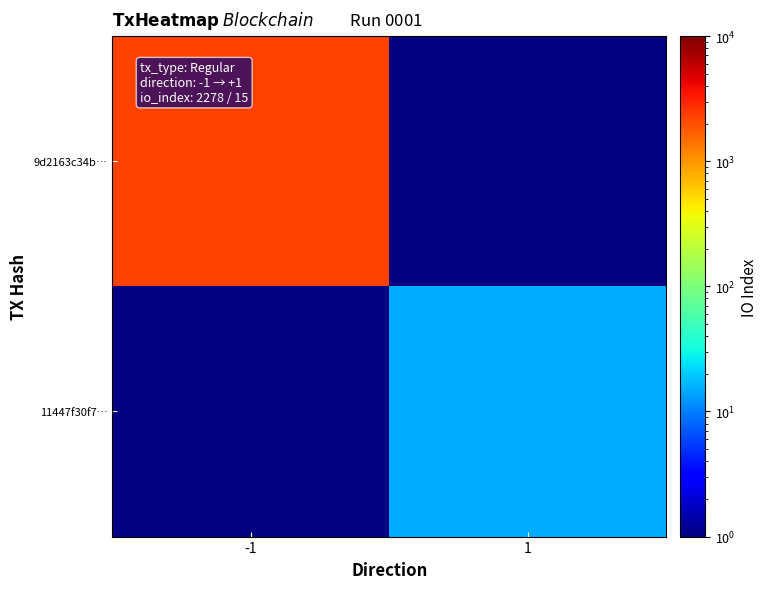

Rank the series at -1 from highest to lowest value.

9d2163c34b…, 11447f30f7…